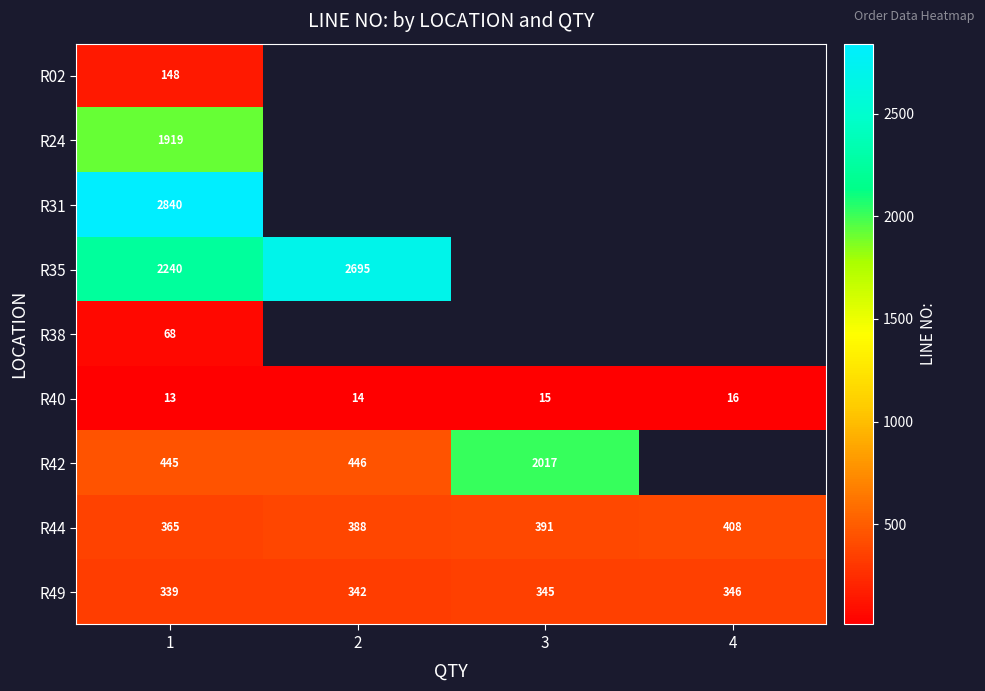

The R24 series shows 1919 at 1. True or false?

True